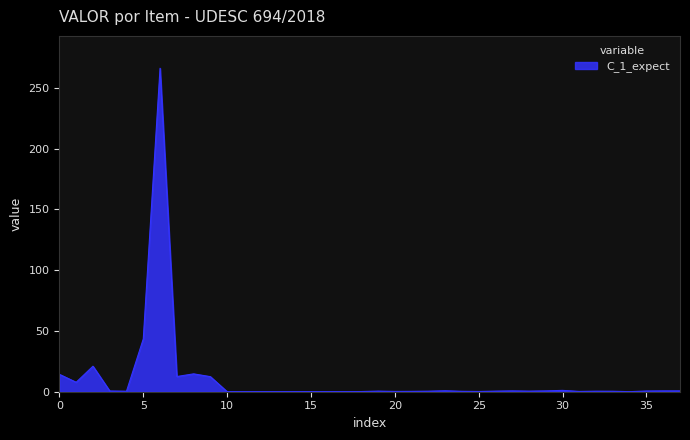

What is the greatest value displayed?

266.2